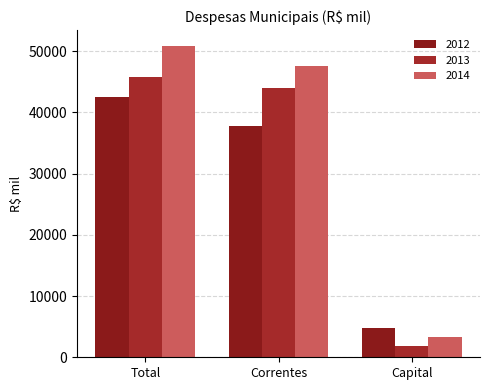

What is the greatest value displayed?

50857